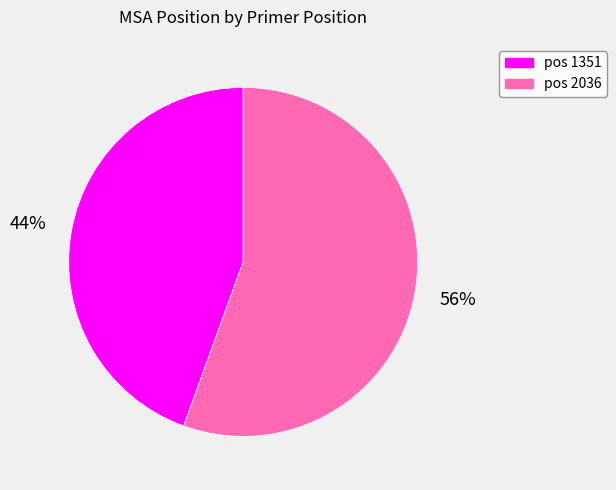

To the nearest percent, what is the average slice percentage?

50%